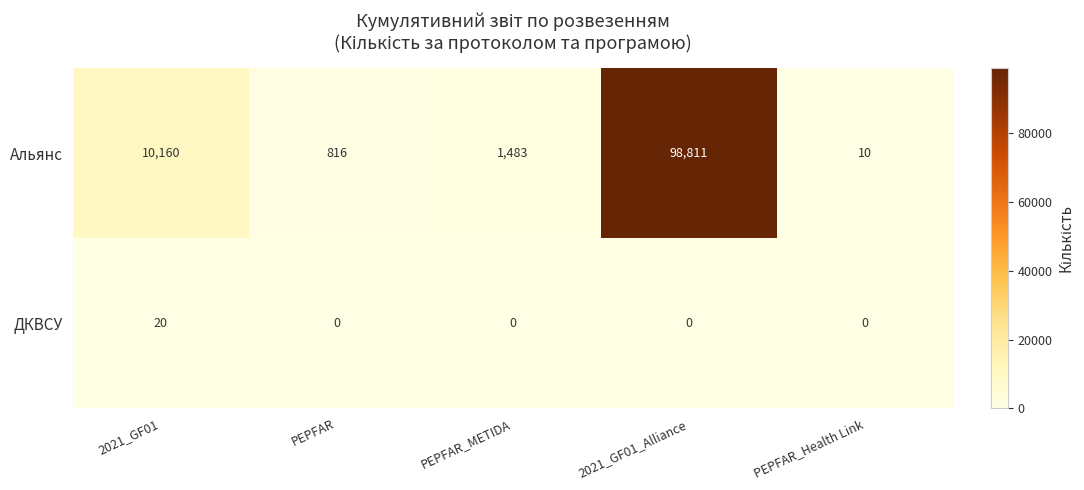

What is the sum of all ДКВСУ values?

20